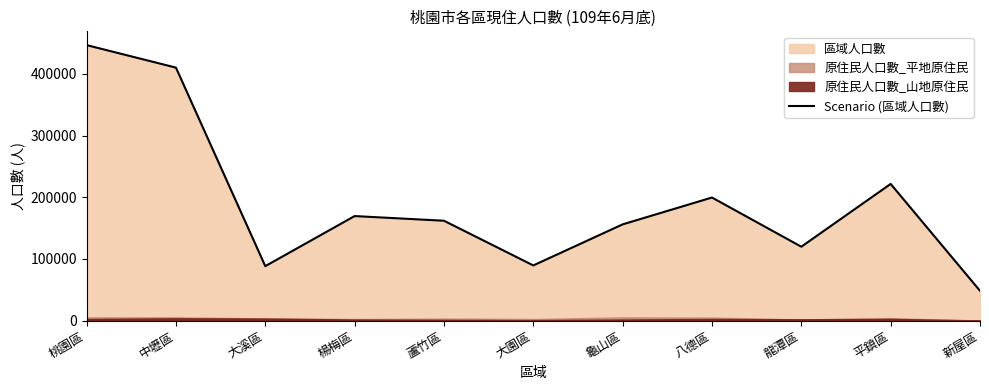

At which category does the chart reach its minimum across all series?

新屋區